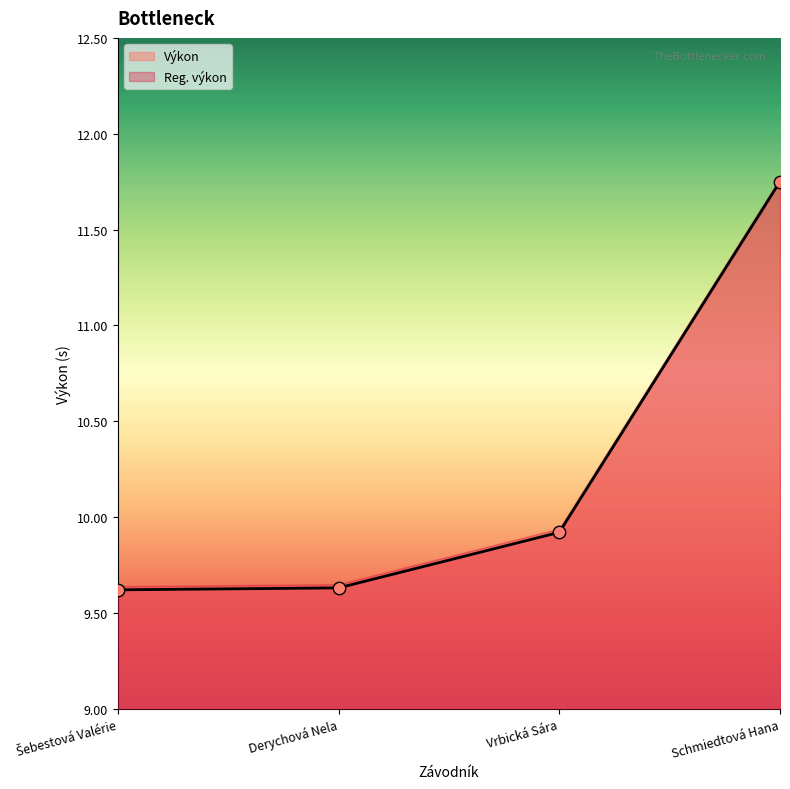

Which series reaches the maximum Y coordinate?

Výkon